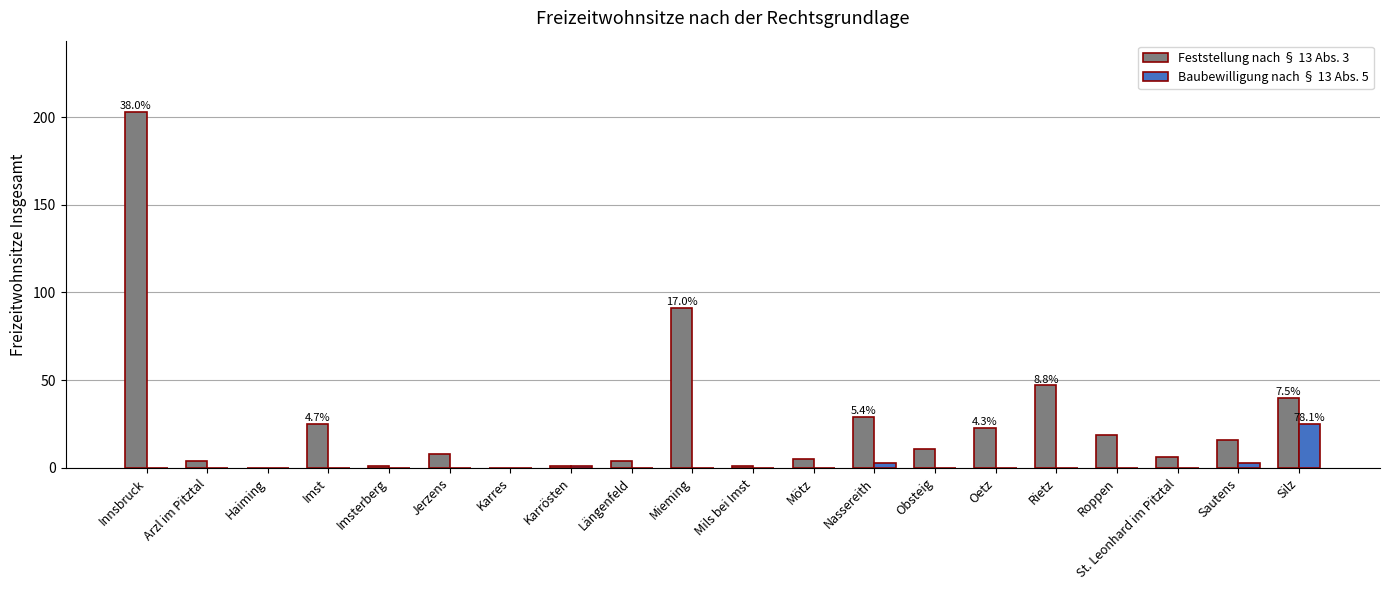

At which label does Baubewilligung nach § 13 Abs. 5 reach its peak?

Silz